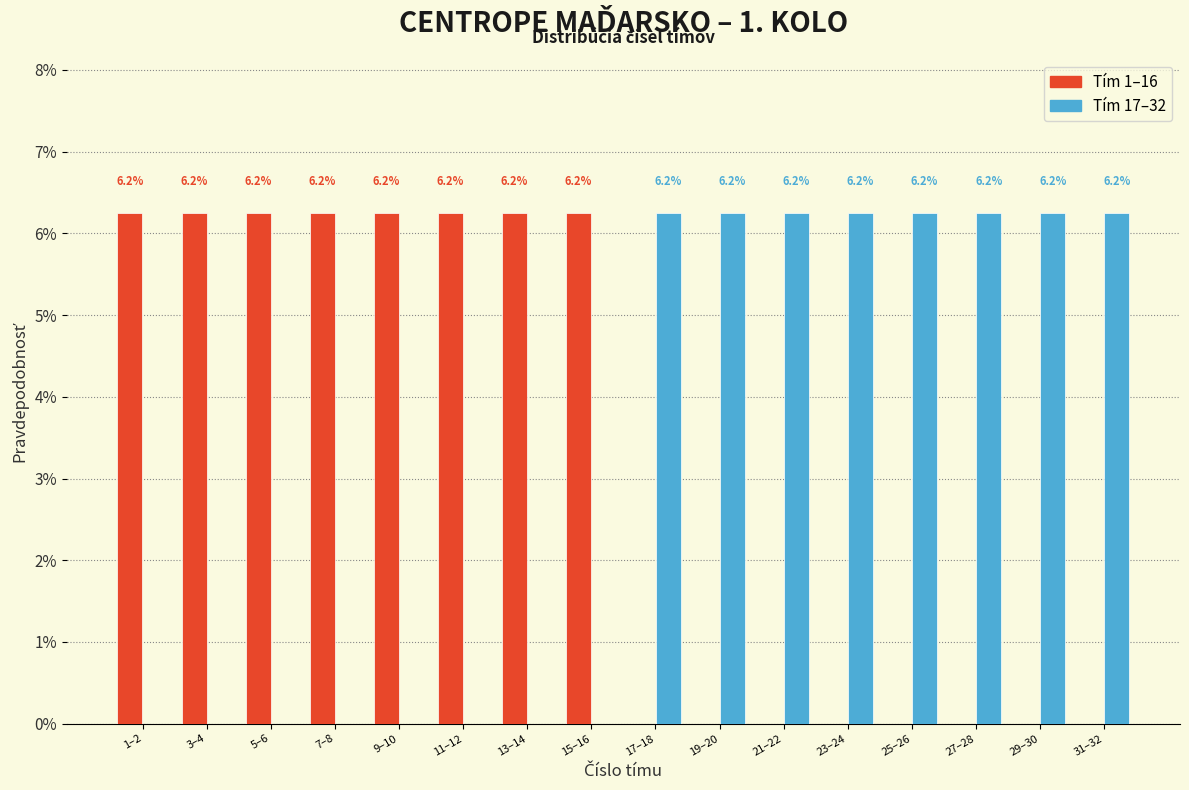

The Tím 17–32 series shows 6.2 at 21–22. True or false?

True